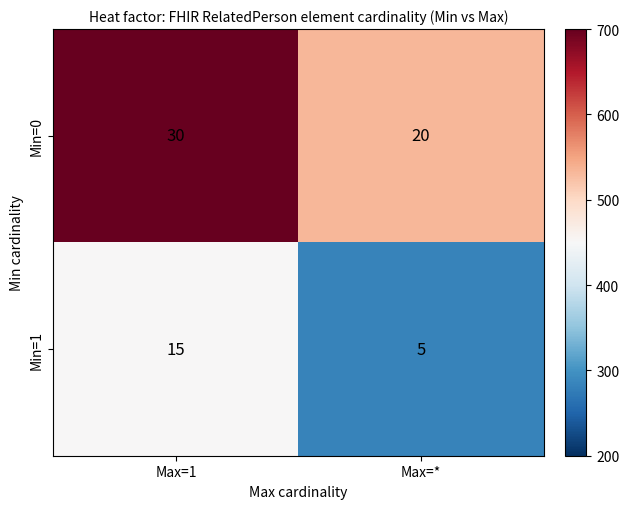

What is the sum of the Min=0 values at Max=1 and Max=*?

50